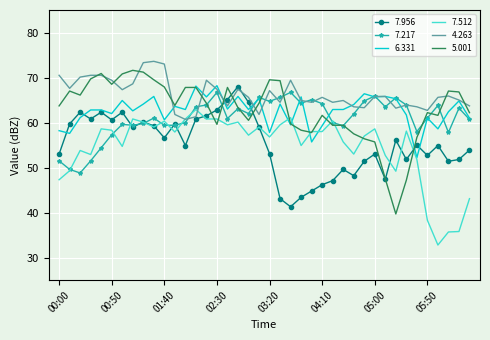

What is the minimum value shown in the chart?

32.8